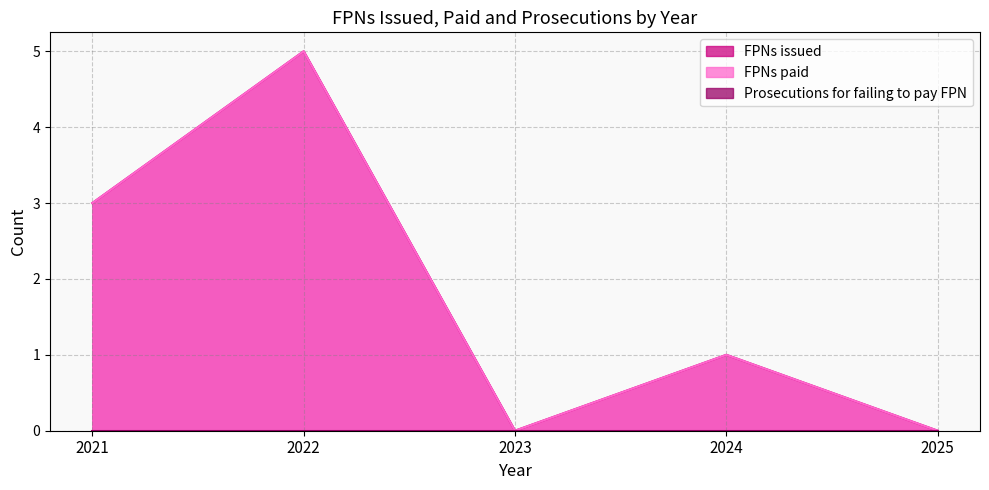

The value of FPNs paid at 2024 is 1. True or false?

True